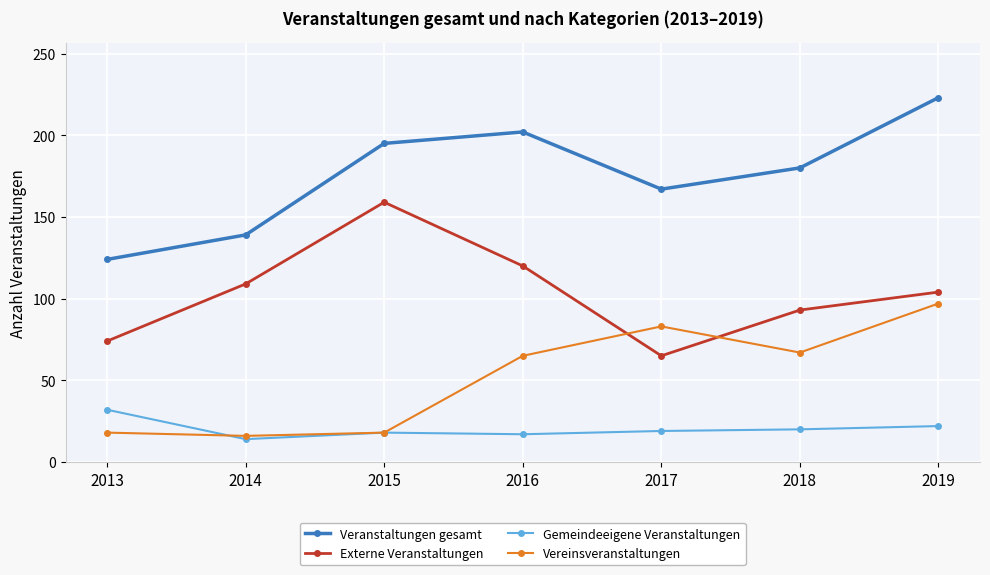

The Veranstaltungen gesamt series shows 167 at 2017. True or false?

True